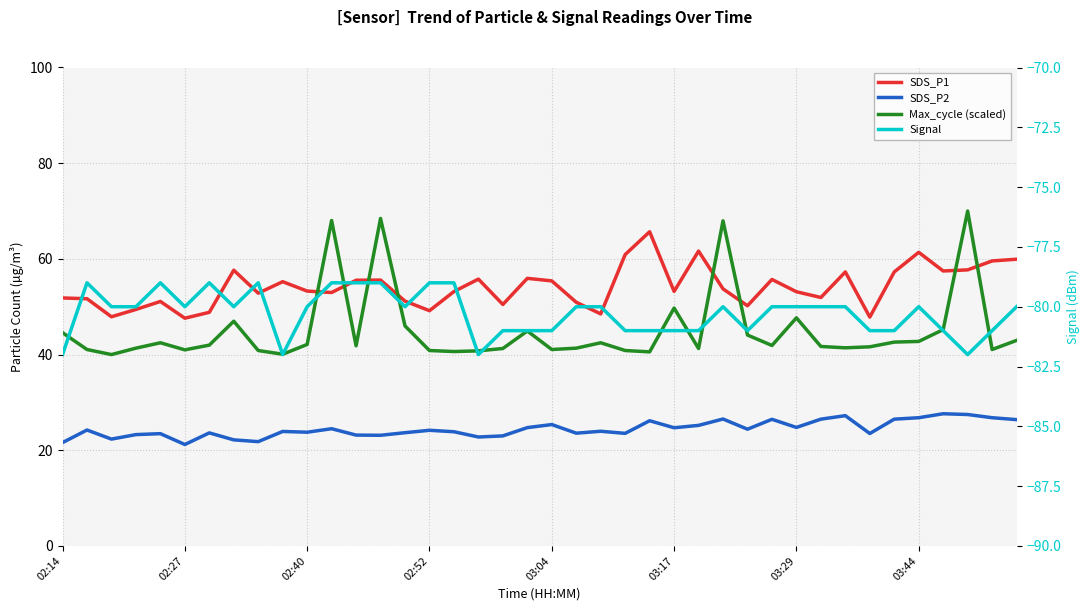

Reading right to left, transcribe all the data shown in this chart.

SDS_P1: 59.9	59.6	57.7	57.5	61.4	57.3	47.8	57.3	51.9	53.1	55.7	50.2	53.7	61.6	53.2	65.7	60.9	48.5	50.9	55.4	55.9	50.5	55.8	53.2	49.2	51.2	55.6	55.5	53.0	53.3	55.2	52.8	57.6	48.8	47.6	51.1	49.4	47.9	51.7	51.8
SDS_P2: 26.4	26.8	27.5	27.6	26.8	26.5	23.5	27.2	26.5	24.8	26.5	24.4	26.5	25.2	24.7	26.2	23.5	24.0	23.6	25.4	24.7	23.0	22.8	23.9	24.2	23.7	23.1	23.2	24.5	23.8	23.9	21.8	22.2	23.6	21.2	23.5	23.3	22.3	24.2	21.6
Max_cycle (scaled): 43.0	41.1	70.0	45.2	42.7	42.6	41.6	41.4	41.7	47.7	41.9	44.1	68.0	41.3	49.7	40.6	40.8	42.5	41.3	41.1	44.9	41.3	40.8	40.6	40.8	46.0	68.5	41.8	68.0	42.1	40.1	40.8	47.0	42.0	41.0	42.5	41.3	40.0	41.1	44.6
Signal: -80.0	-81.0	-82.0	-81.0	-80.0	-81.0	-81.0	-80.0	-80.0	-80.0	-80.0	-81.0	-80.0	-81.0	-81.0	-81.0	-81.0	-80.0	-80.0	-81.0	-81.0	-81.0	-82.0	-79.0	-79.0	-80.0	-79.0	-79.0	-79.0	-80.0	-82.0	-79.0	-80.0	-79.0	-80.0	-79.0	-80.0	-80.0	-79.0	-82.0